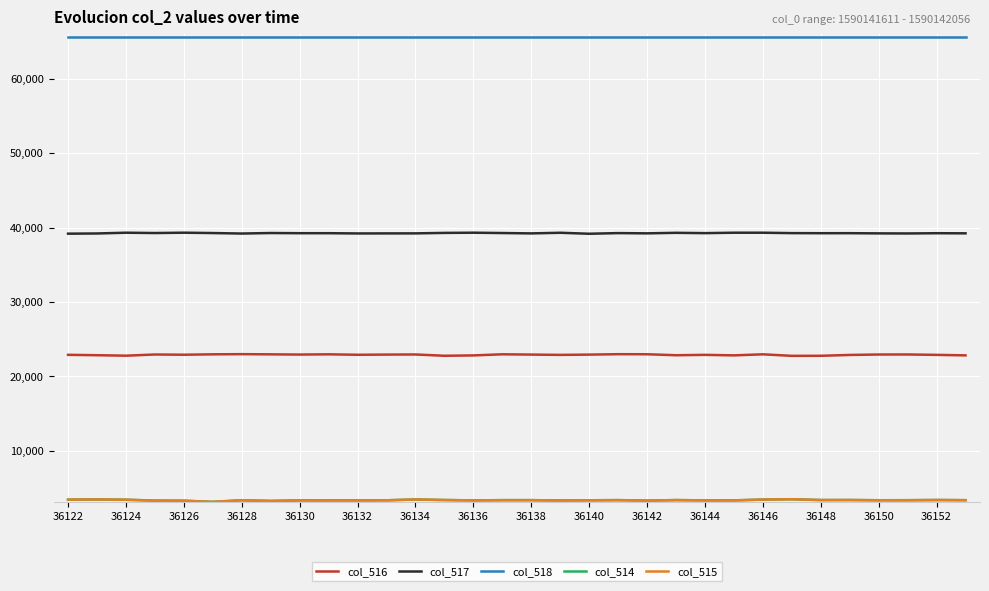

How many lines are shown in the chart?

5